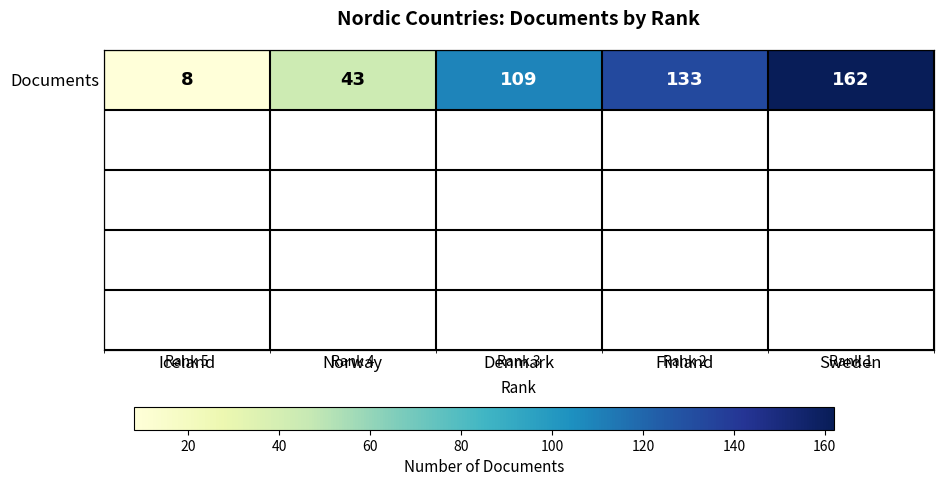

What is the difference between the maximum and minimum values?

154